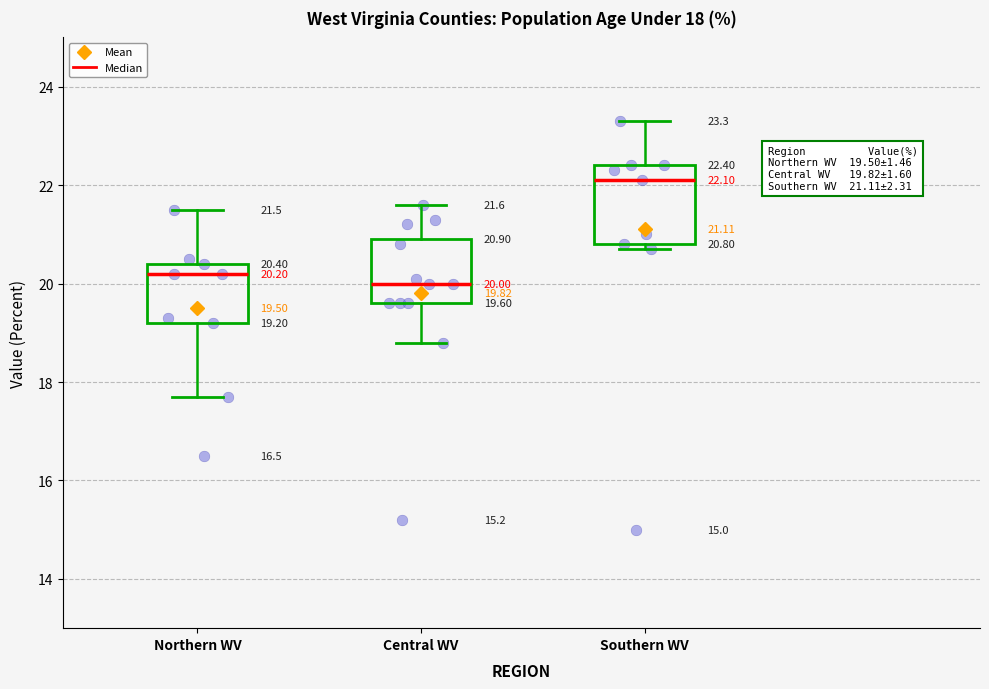

Comparing the boxes themselves (not the whiskers), which one is the tallest?

Southern WV